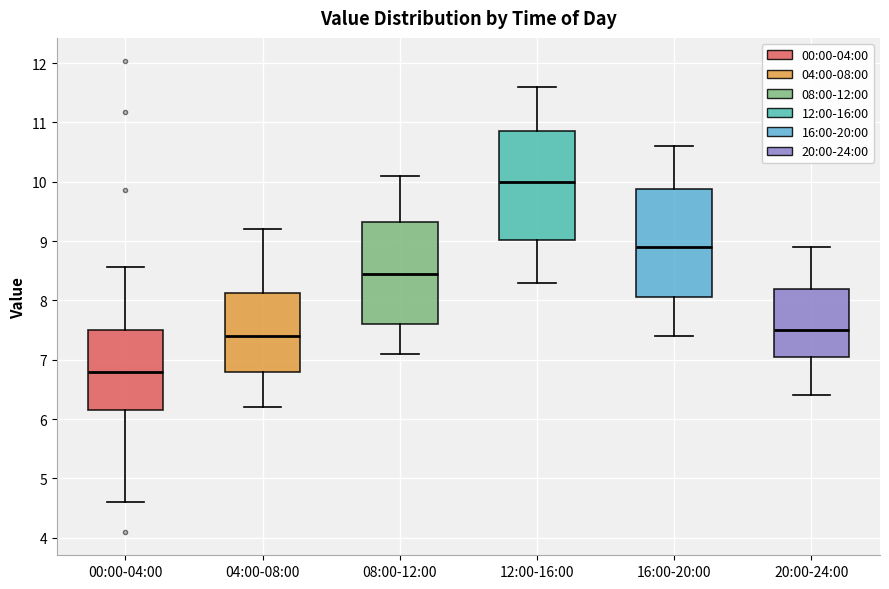

Reading left to right, read every box against the y-axis: the position of its median line, the range the box covers, and the ends of its whiskers. The values are not printed on the chart, so give them approximately, as read against the axis.

00:00-04:00: median 6.8, box 6.2 to 7.5, whiskers 4.6 to 8.6
04:00-08:00: median 7.4, box 6.8 to 8.1, whiskers 6.2 to 9.2
08:00-12:00: median 8.5, box 7.6 to 9.3, whiskers 7.1 to 10.1
12:00-16:00: median 10.0, box 9.0 to 10.9, whiskers 8.3 to 11.6
16:00-20:00: median 8.9, box 8.1 to 9.9, whiskers 7.4 to 10.6
20:00-24:00: median 7.5, box 7.1 to 8.2, whiskers 6.4 to 8.9